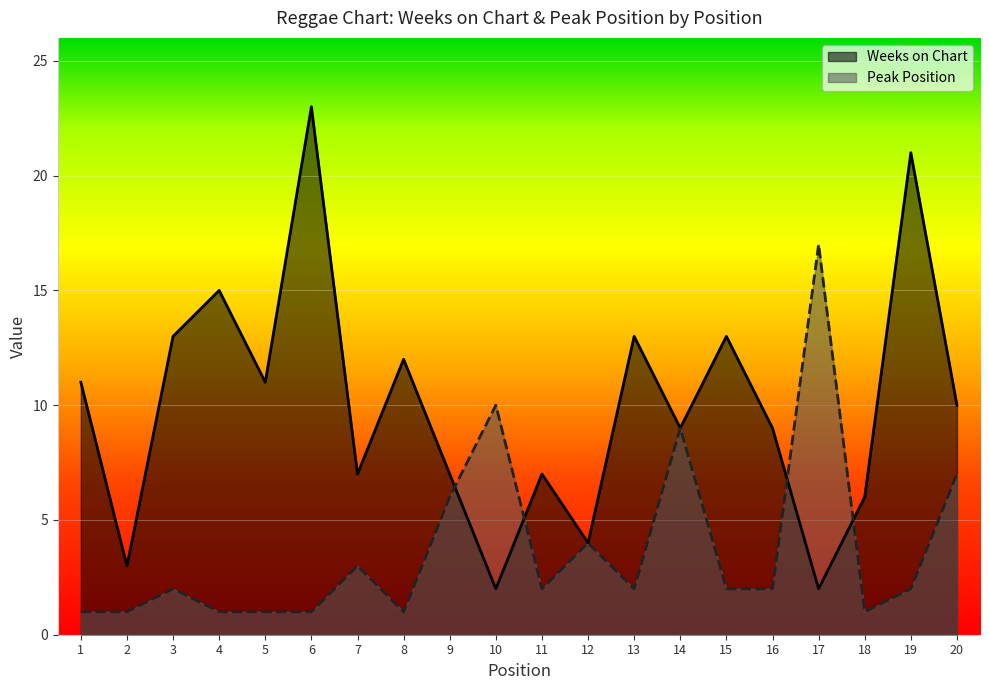

Between 11 and 16, which is larger?

16